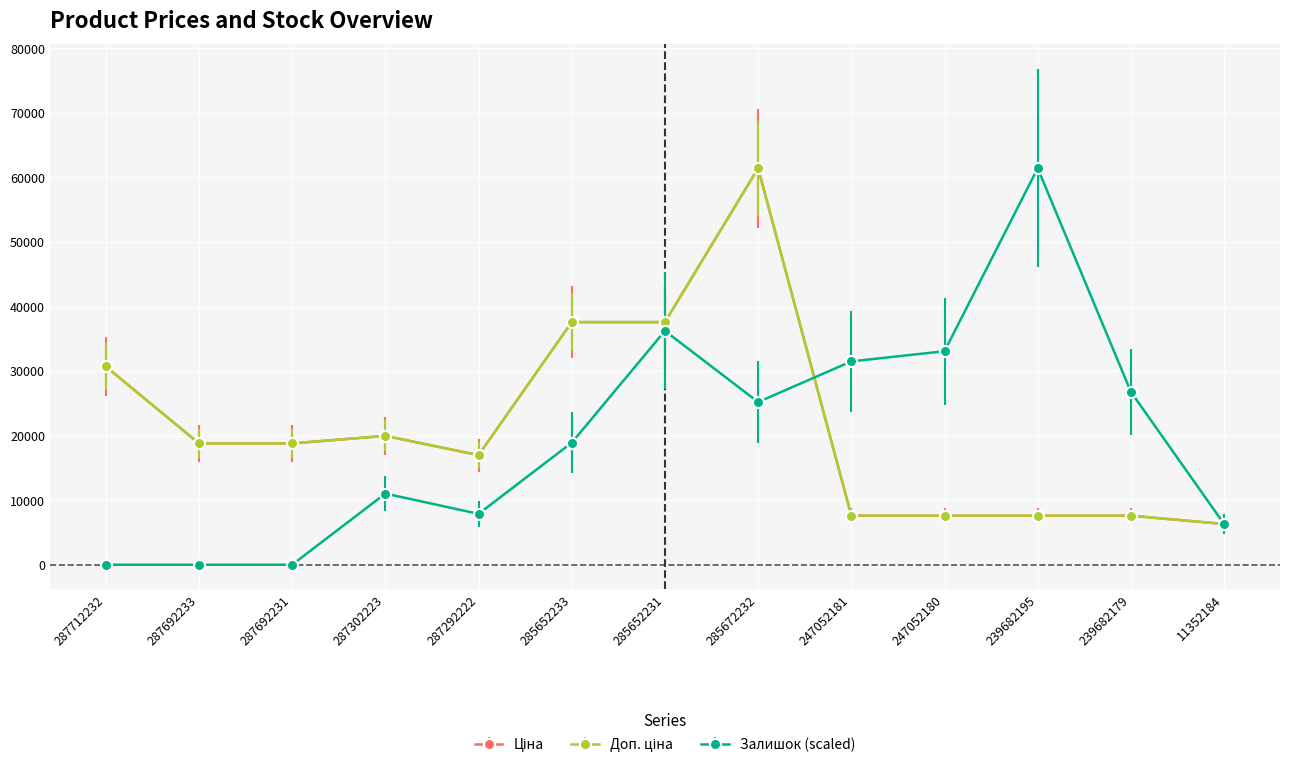

Which series has the largest total across all categories?

Ціна